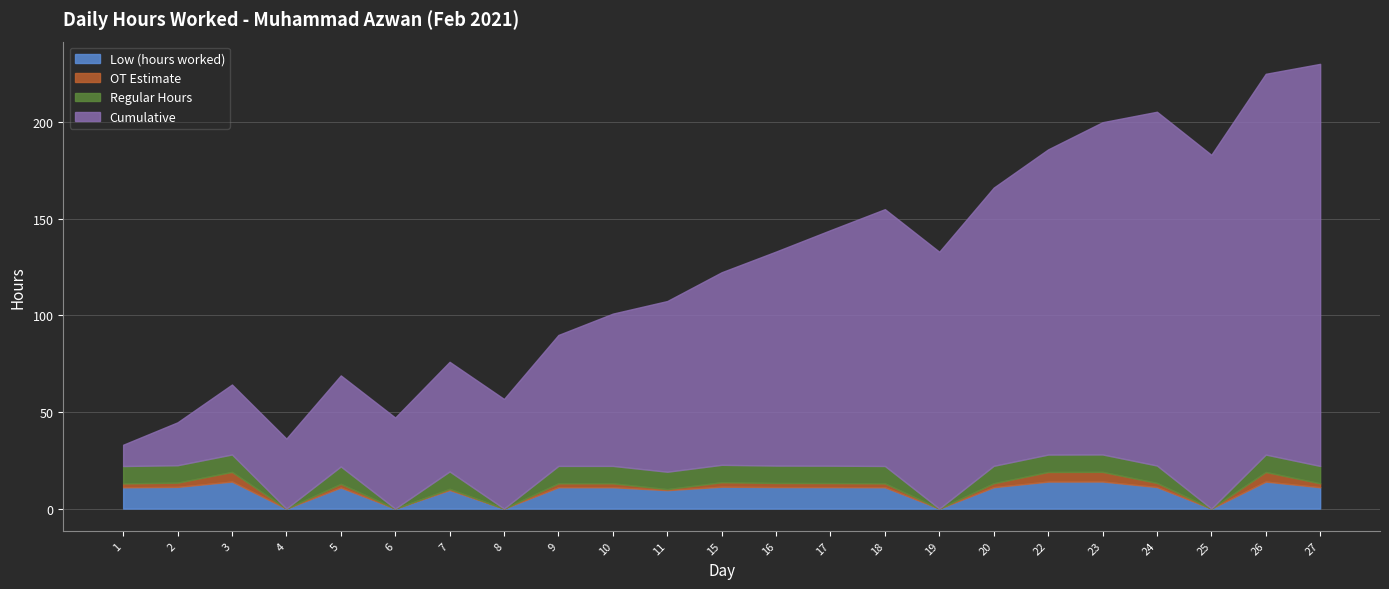

At how many categories does at least one series exceed 7?

23